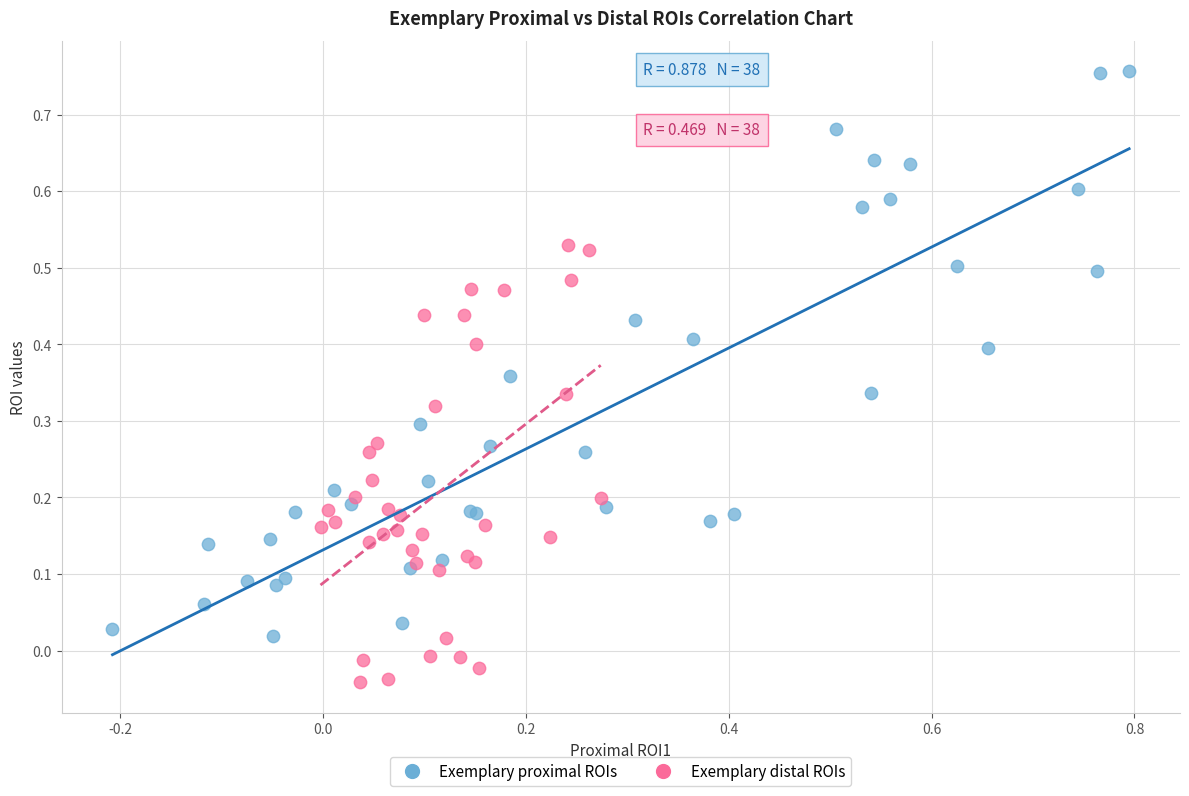

Which series reaches the maximum Y coordinate?

Exemplary proximal ROIs